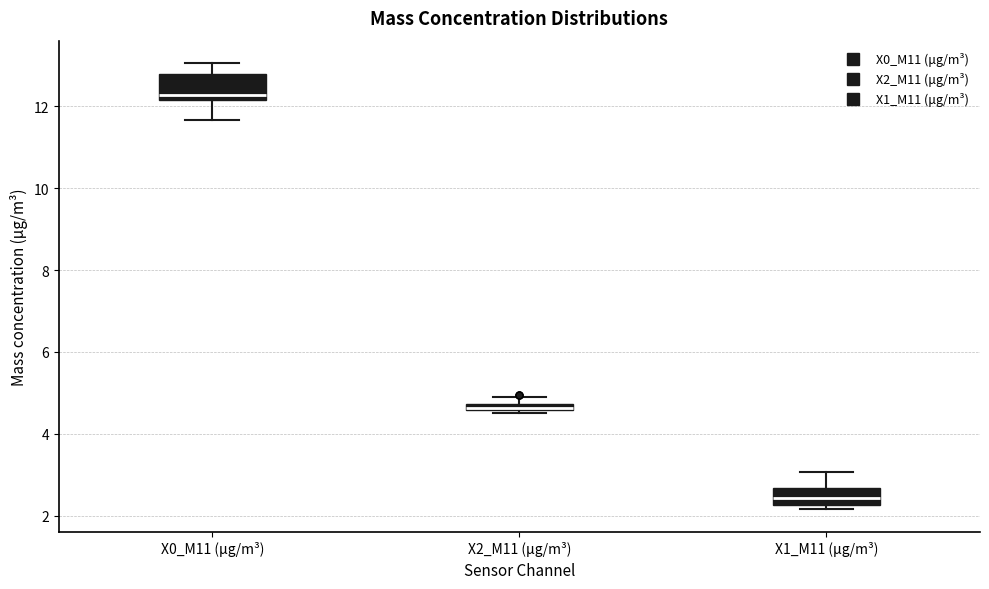

Comparing the boxes themselves (not the whiskers), which one is the tallest?

X0_M11 (μg/m³)